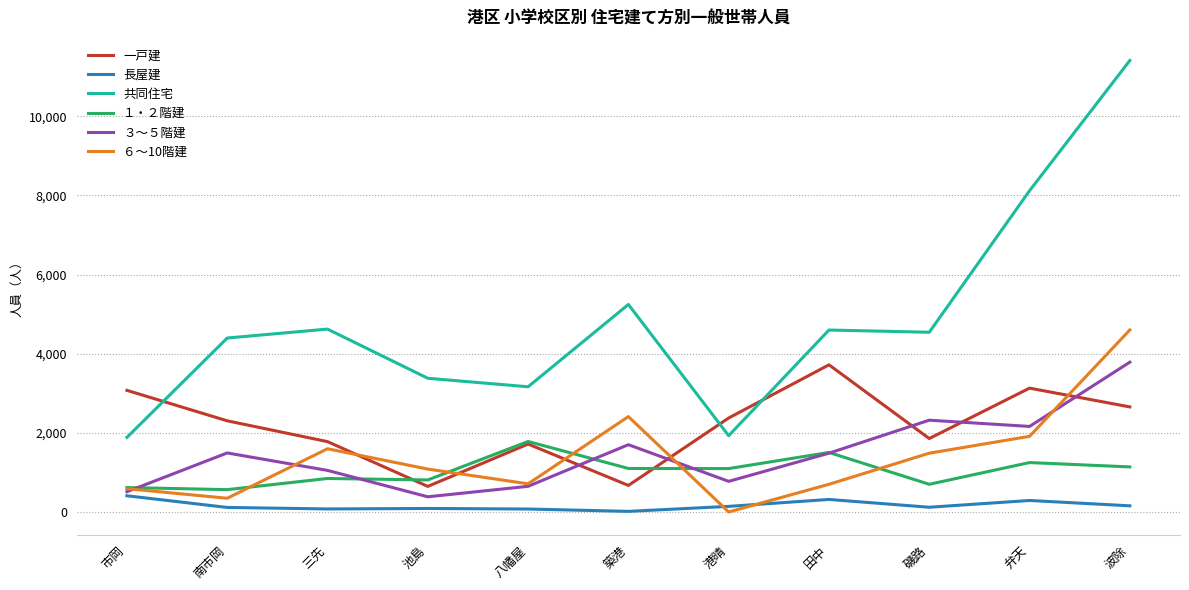

At which category does the chart reach its peak across all series?

波除